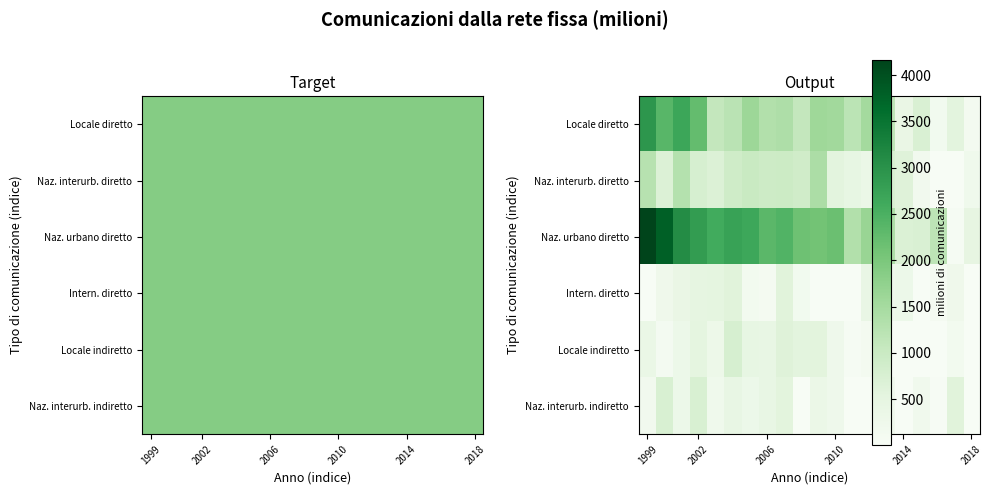

Where is Intern. diretto nearest to the value 306?

2014